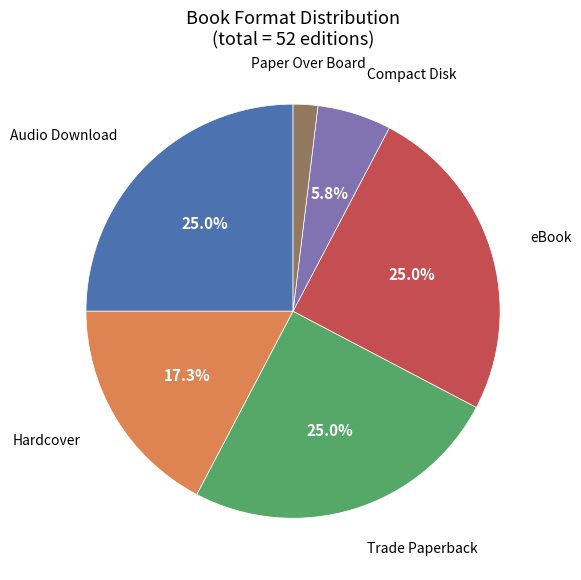

True or false: Audio Download accounts for 13% of the total.

False